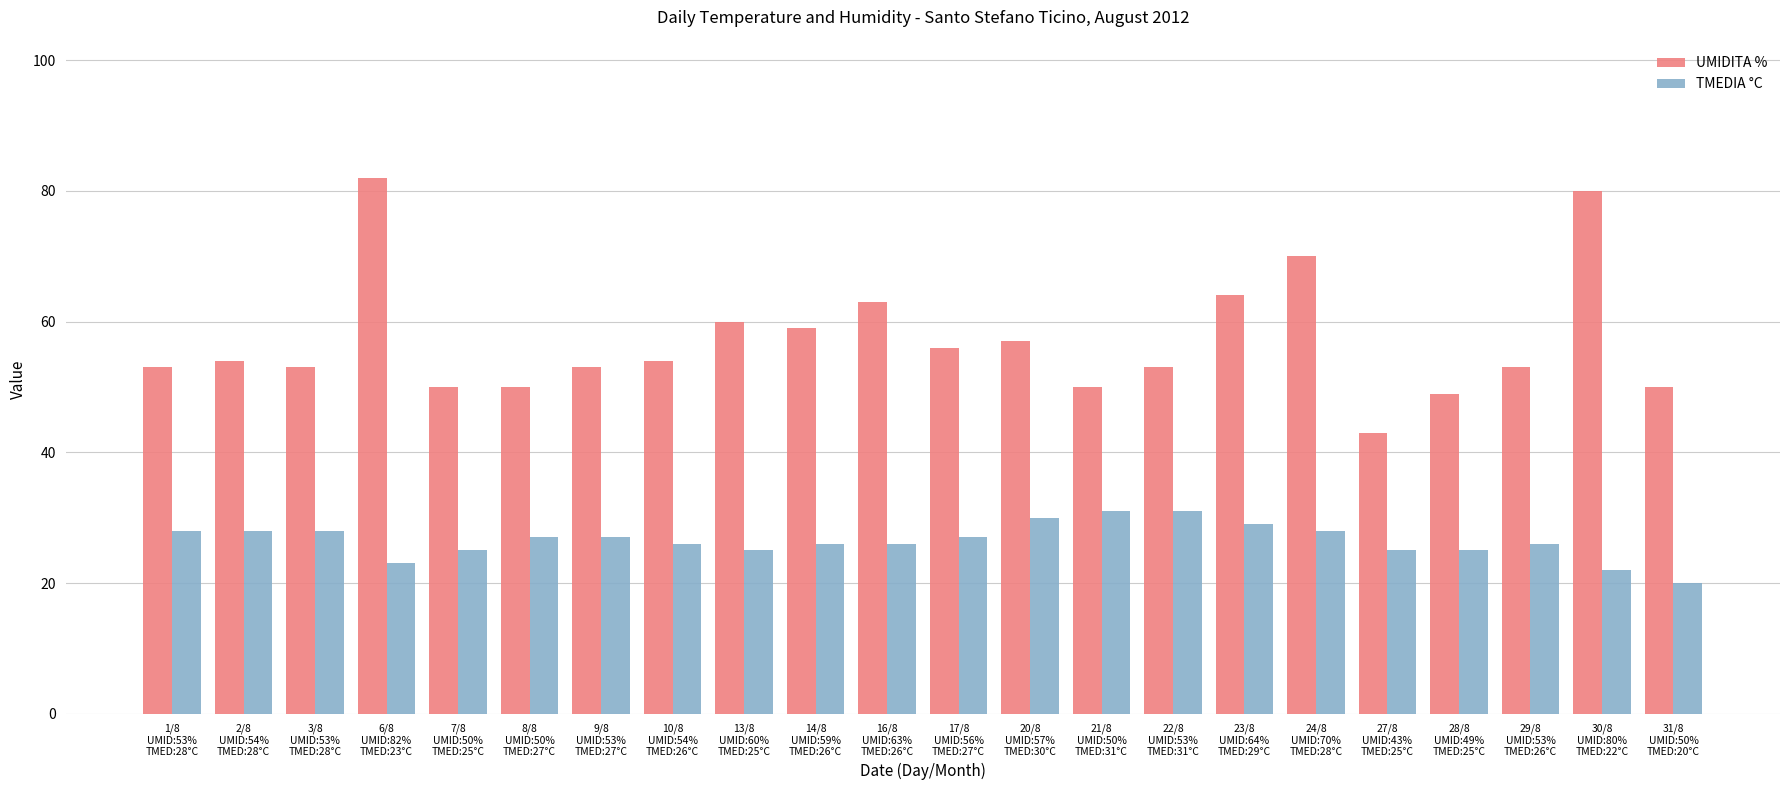

Does the chart contain stacked bars?

No